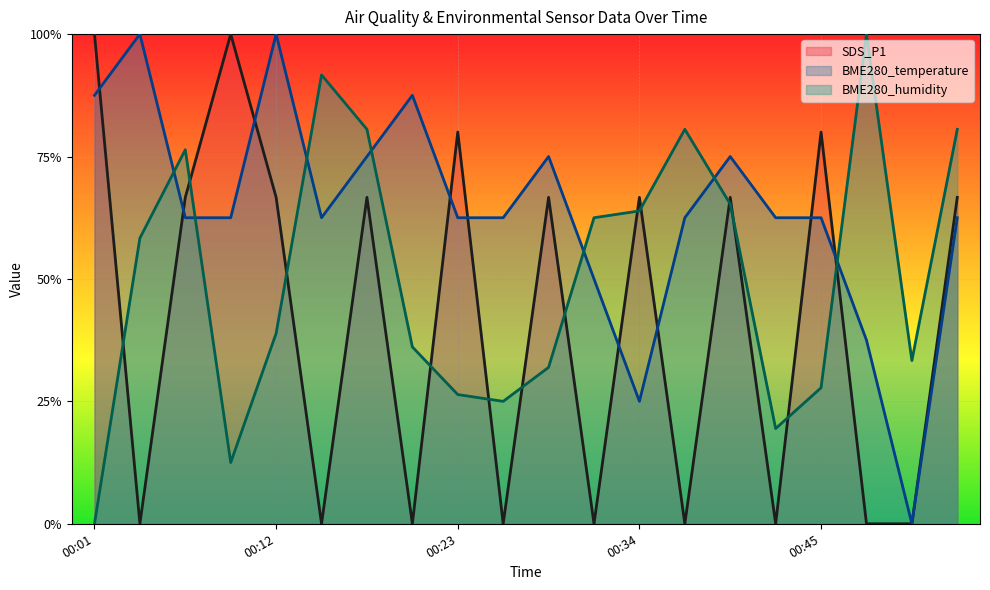

Between 00:17 and 00:39, which series saw the biggest shift?

BME280_humidity